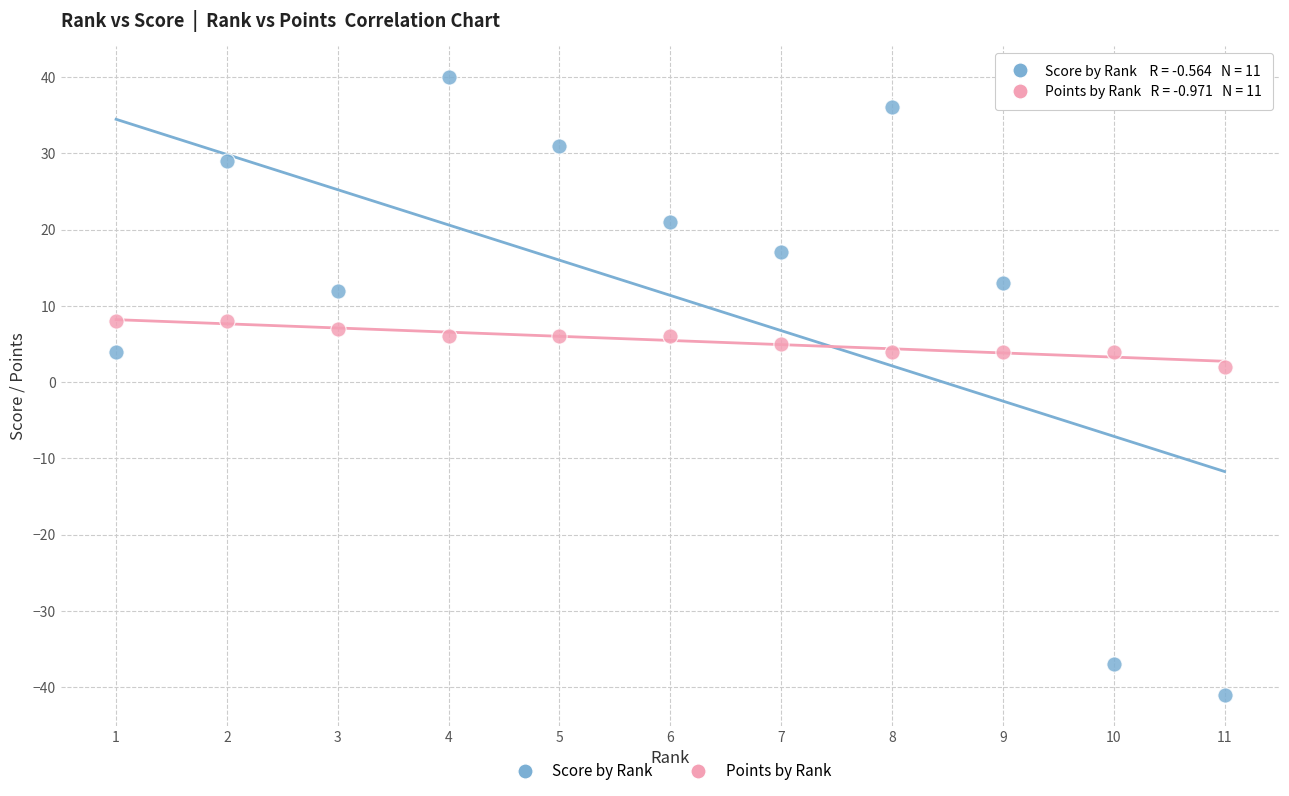

Which series has the widest spread of Y values?

Score by Rank